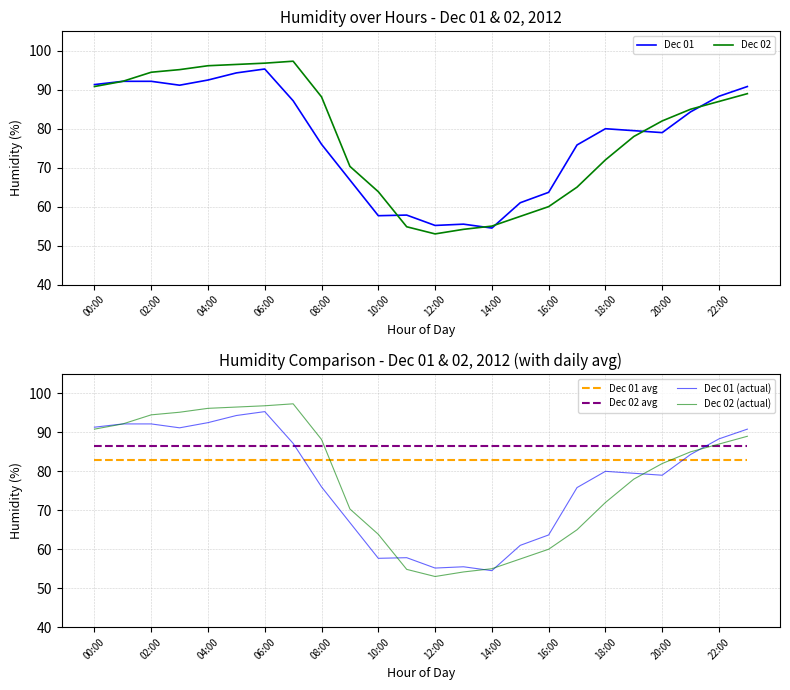

Is it true that Dec 01 equals 128.8 at 00:00?

False